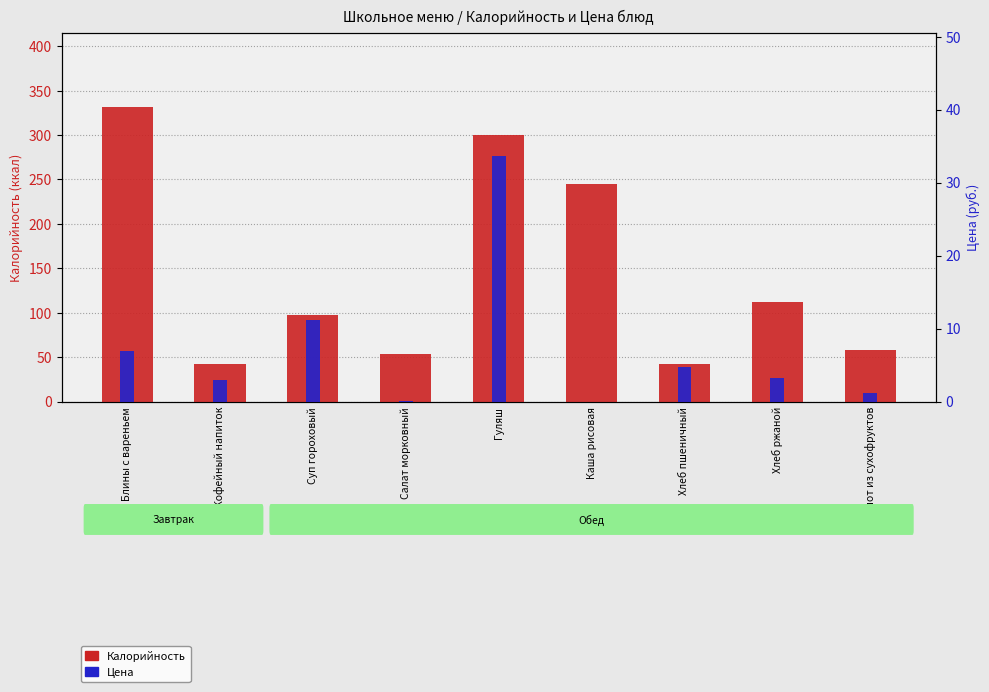

What is the difference between the second highest and minimum values in the Калорийность series?

258.0